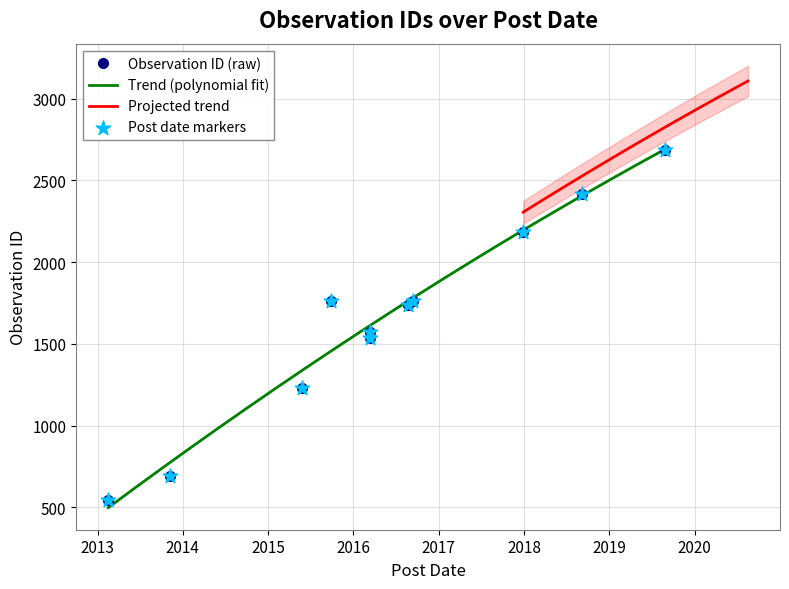

Which has a higher value, 2016-08-24 or 2016-09-11?

2016-09-11